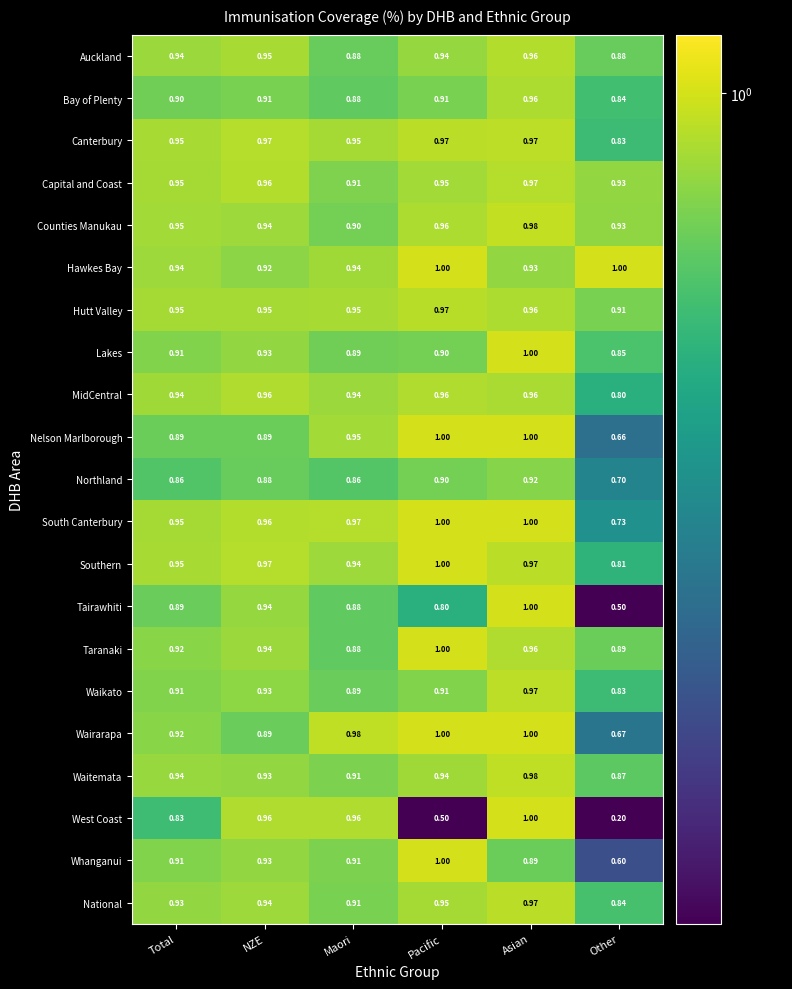

At how many categories does at least one series exceed 0?

6